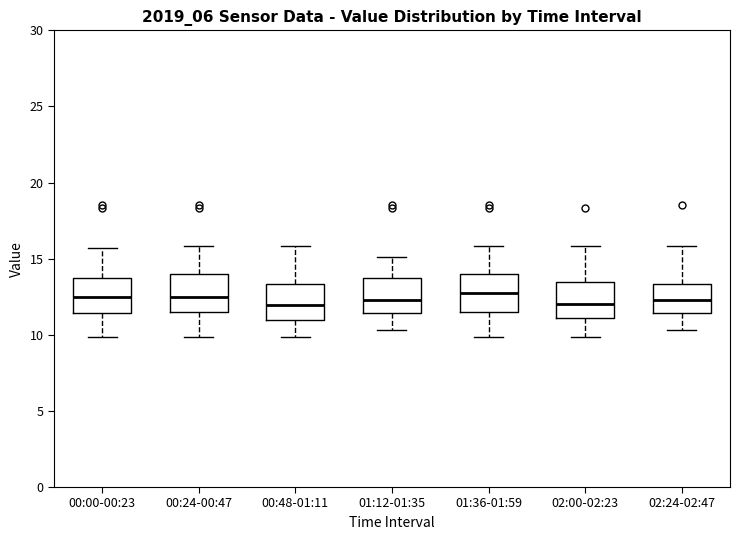

Reading left to right, transcribe this box plot: for each box, give where its median line is, the range the box spans, and where its two whiskers end, as read against the y-axis. The values are not printed on the chart, so give them approximately, as read against the axis.

00:00-00:23: median 12.5, box 11.5 to 13.5, whiskers 10.0 to 15.5
00:24-00:47: median 12.5, box 11.5 to 14.0, whiskers 10.0 to 16.0
00:48-01:11: median 12.0, box 11.0 to 13.5, whiskers 10.0 to 16.0
01:12-01:35: median 12.5, box 11.5 to 13.5, whiskers 10.5 to 15.0
01:36-01:59: median 12.5, box 11.5 to 14.0, whiskers 10.0 to 16.0
02:00-02:23: median 12.0, box 11.0 to 13.5, whiskers 10.0 to 16.0
02:24-02:47: median 12.5, box 11.5 to 13.5, whiskers 10.5 to 16.0